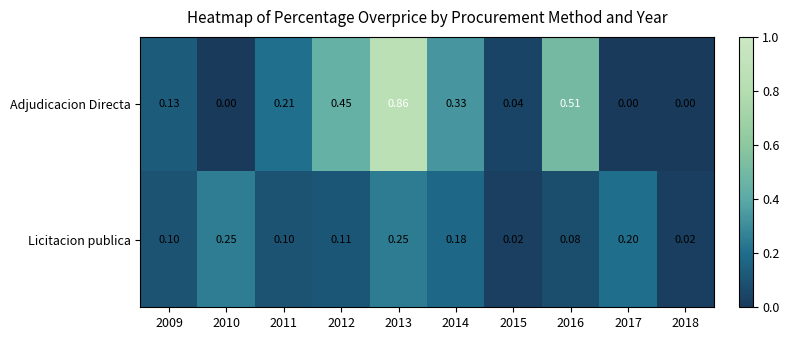

What is the total value across all series at 2015?

0.1